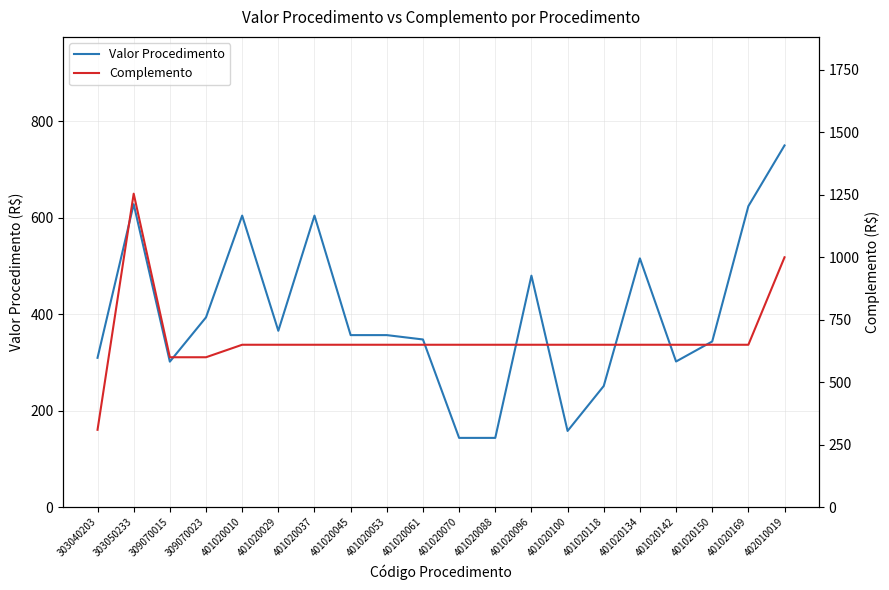

The value of Valor Procedimento at 401020134 is 515.9. True or false?

True